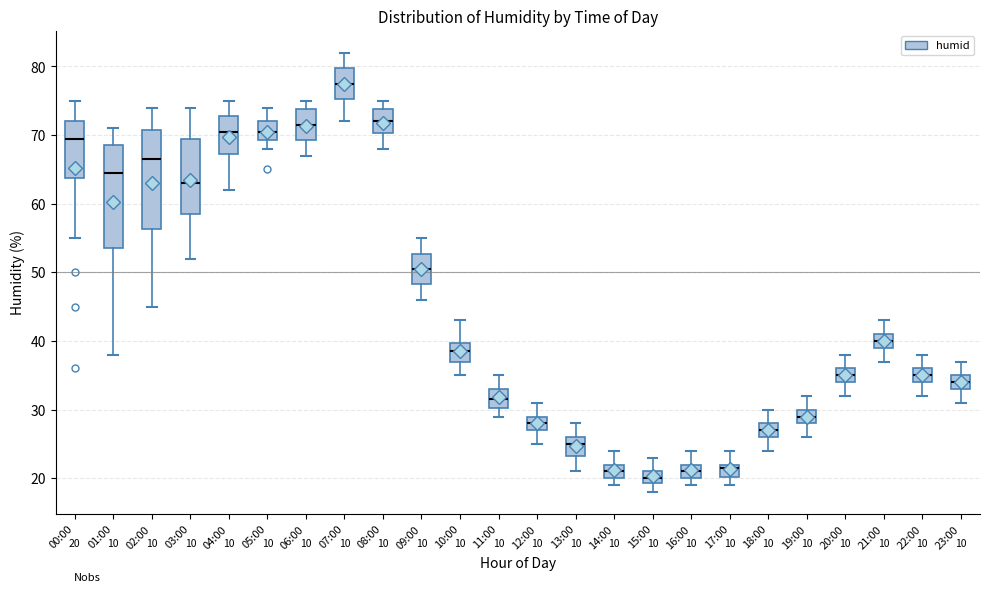

Which box's median line is the lowest?

15:00